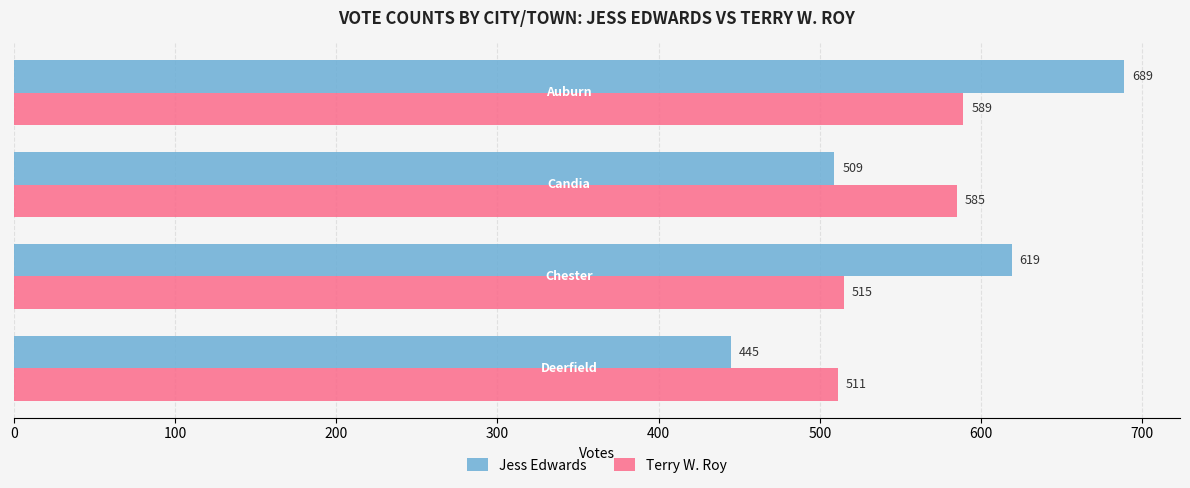

At how many categories does at least one series exceed 482?

4